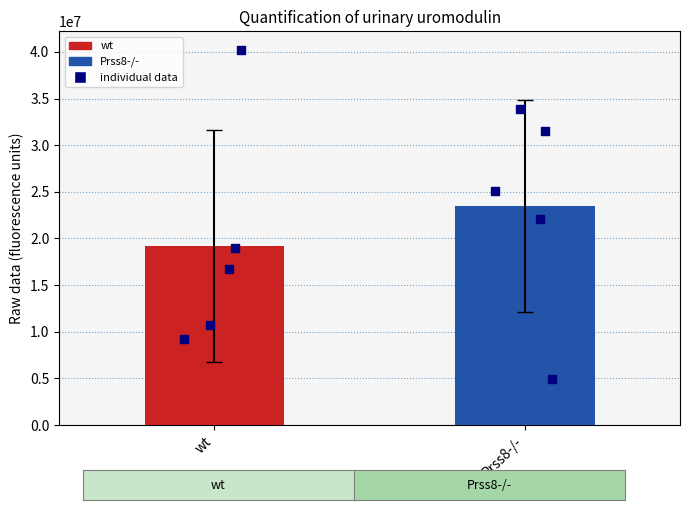

Is the value of wt at Prss8-/- greater than the value of Prss8-/- at 3?

No